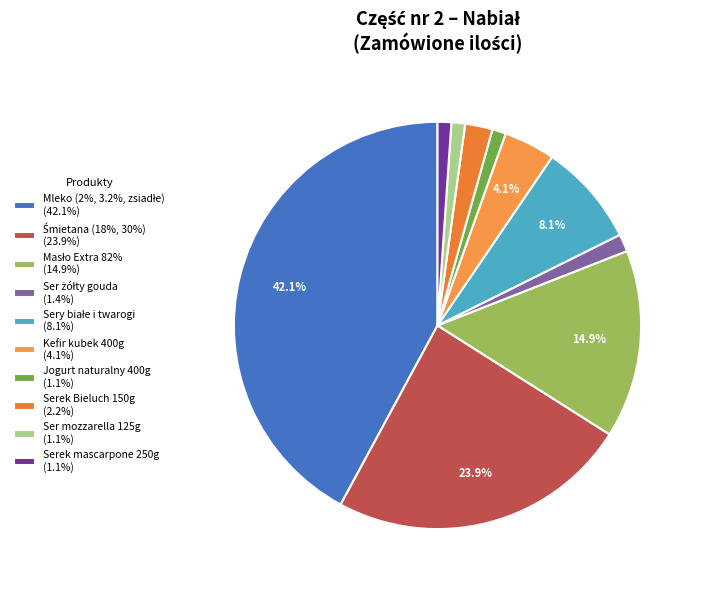

Count the number of slices in the pie.

10